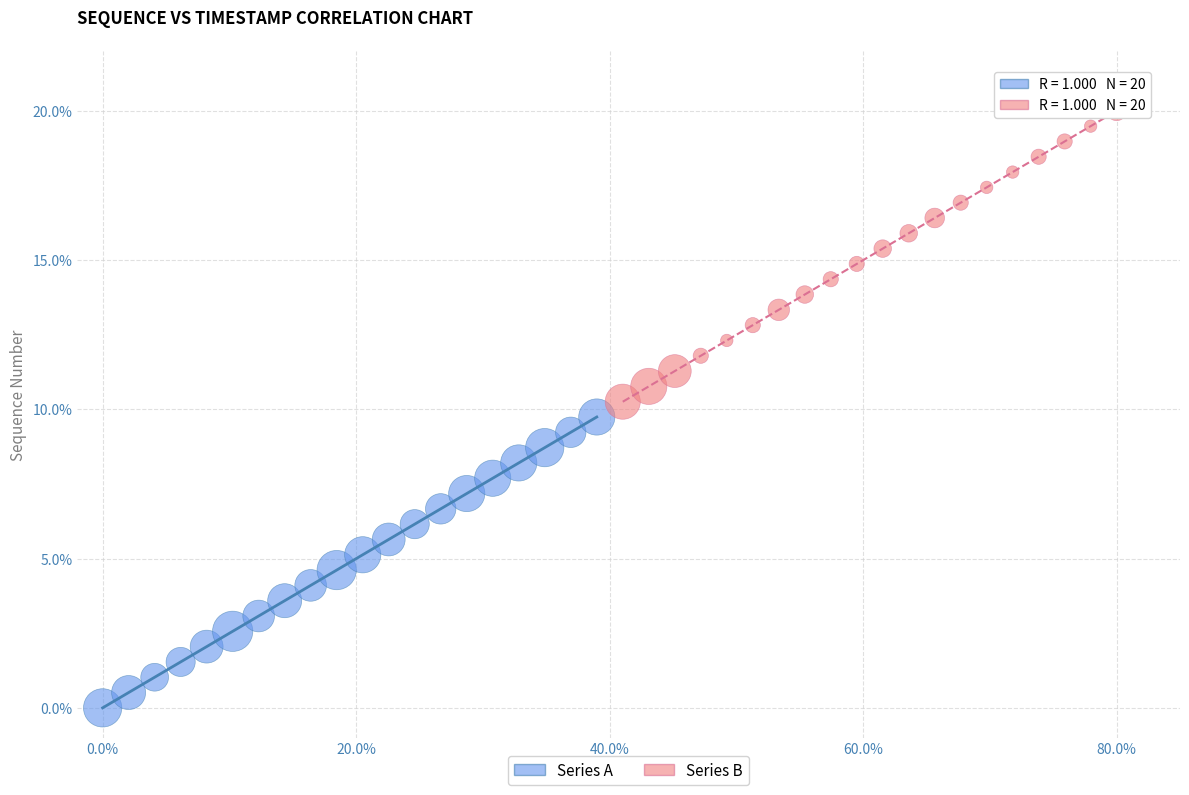

Which series reaches the minimum Y coordinate?

Series A